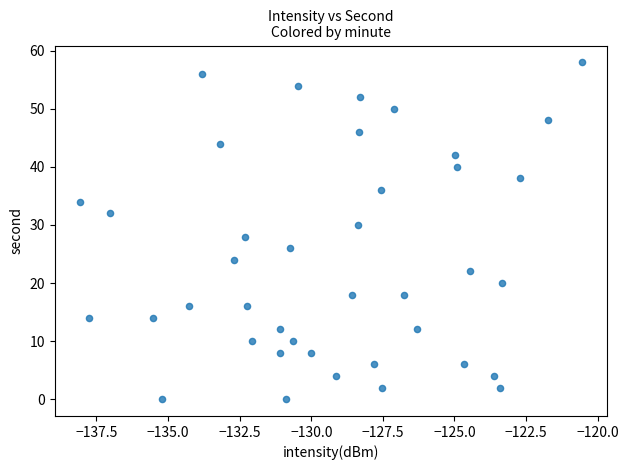

How many points are shown in the scatter plot?

40